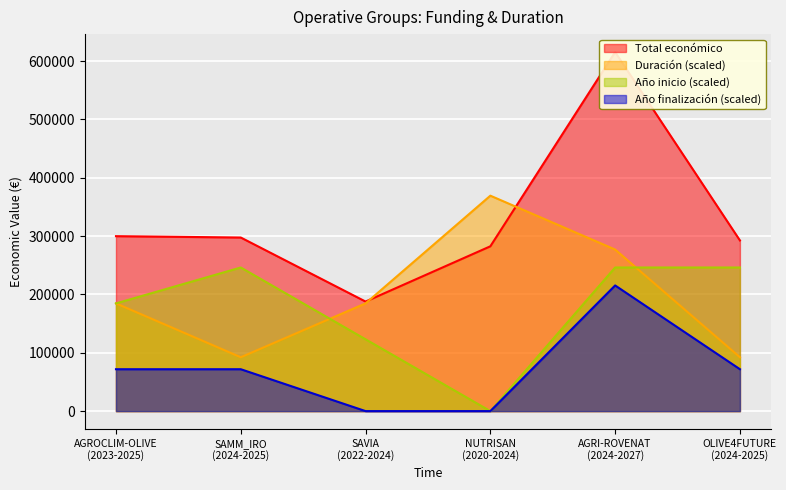

True or false: Año finalización (scaled) and Duración (scaled) intersect in this chart.

False